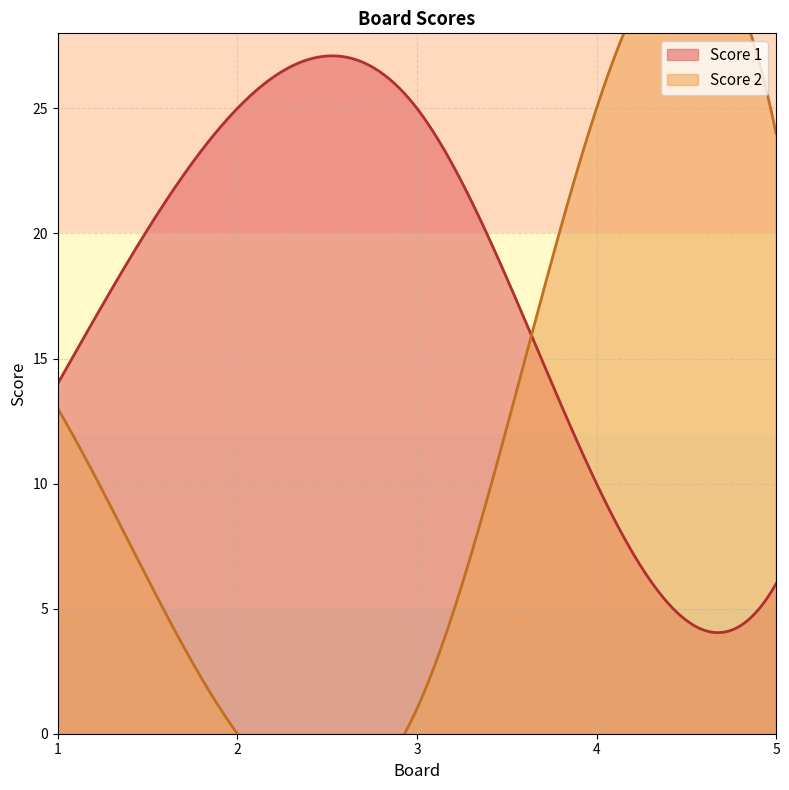

What are all the series names shown in the legend?

Score 1, Score 2